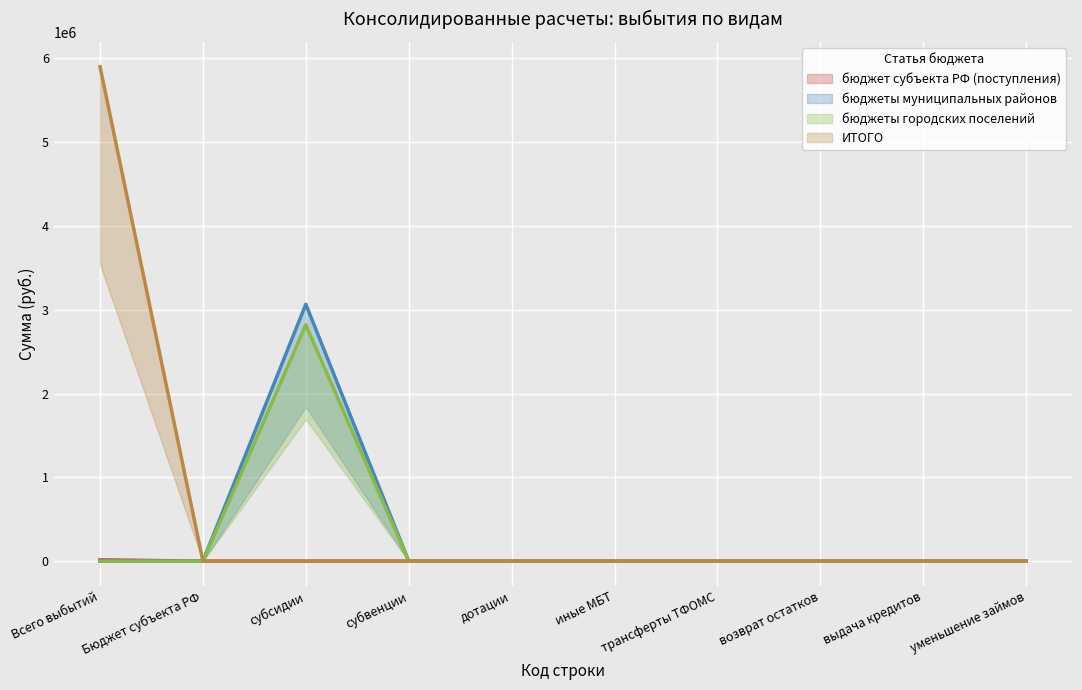

How many lines are shown in the chart?

4